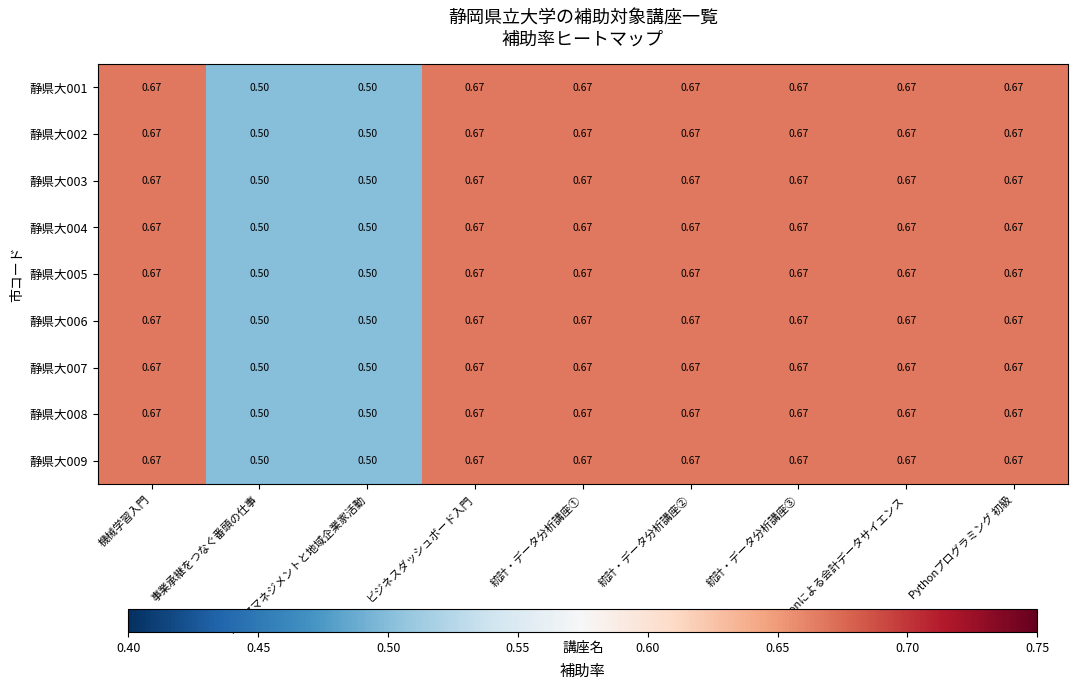

Count the number of categories in the chart.

9